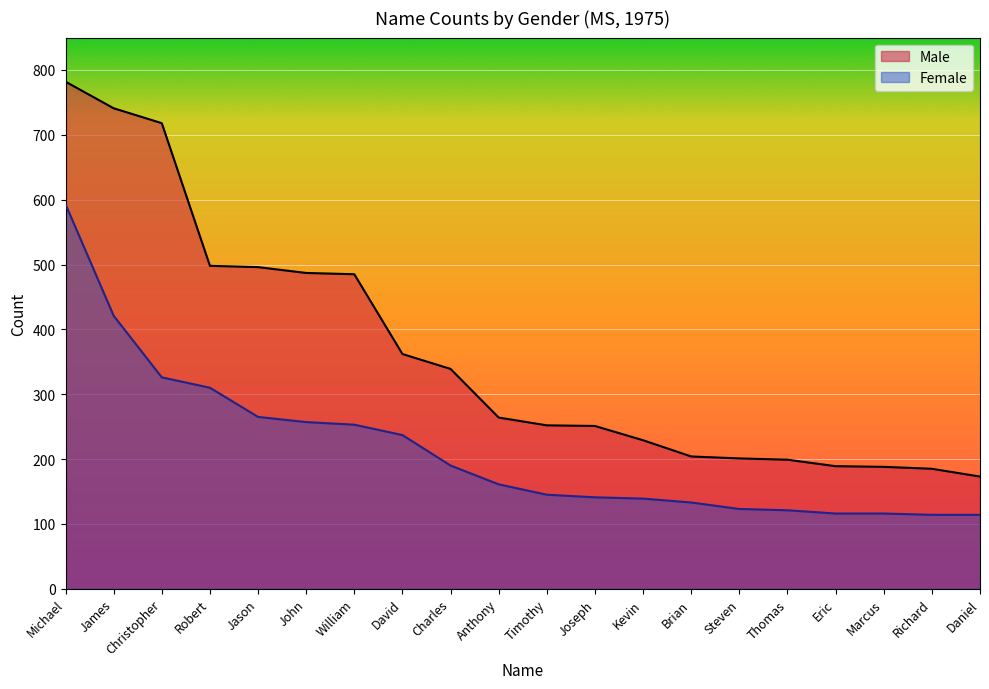

Which series has the largest range (max minus min)?

Male